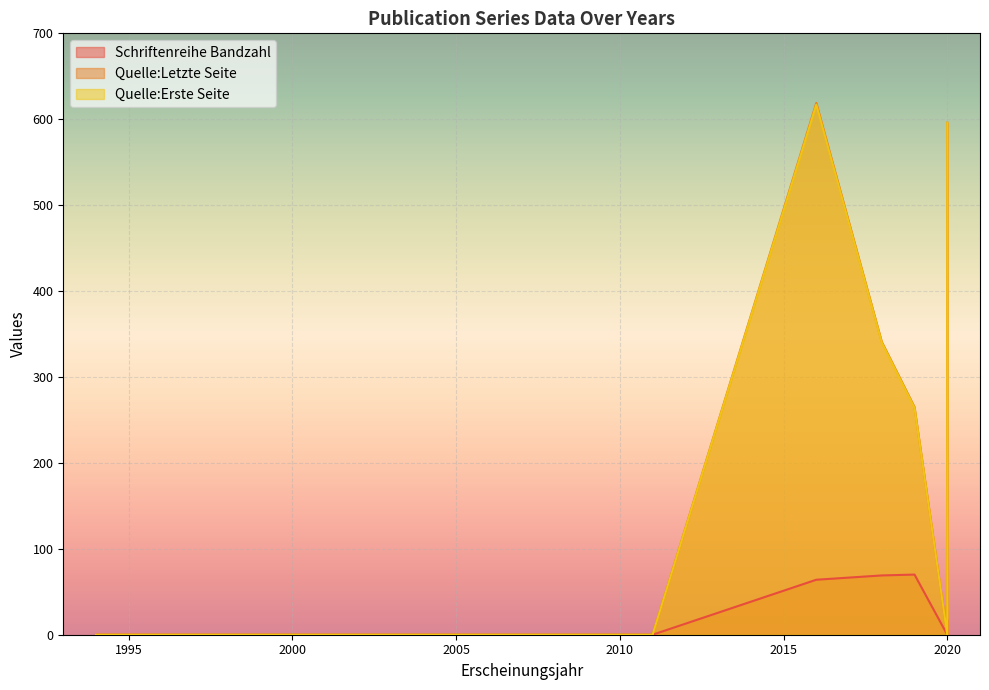

In Quelle:Erste Seite, how many points are lower than both neighbors (excluding endpoints)?

1